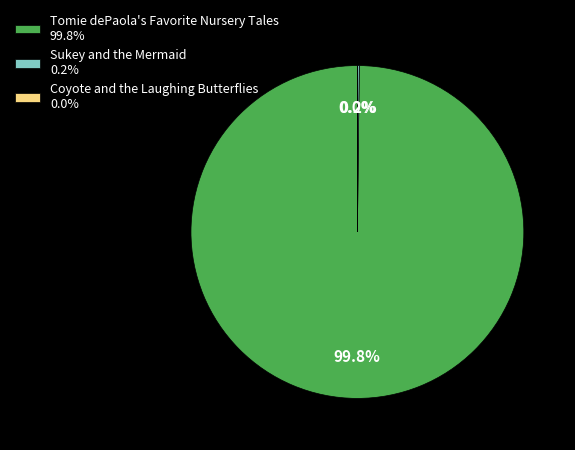

Is there any slice that represents more than half of the pie?

Yes